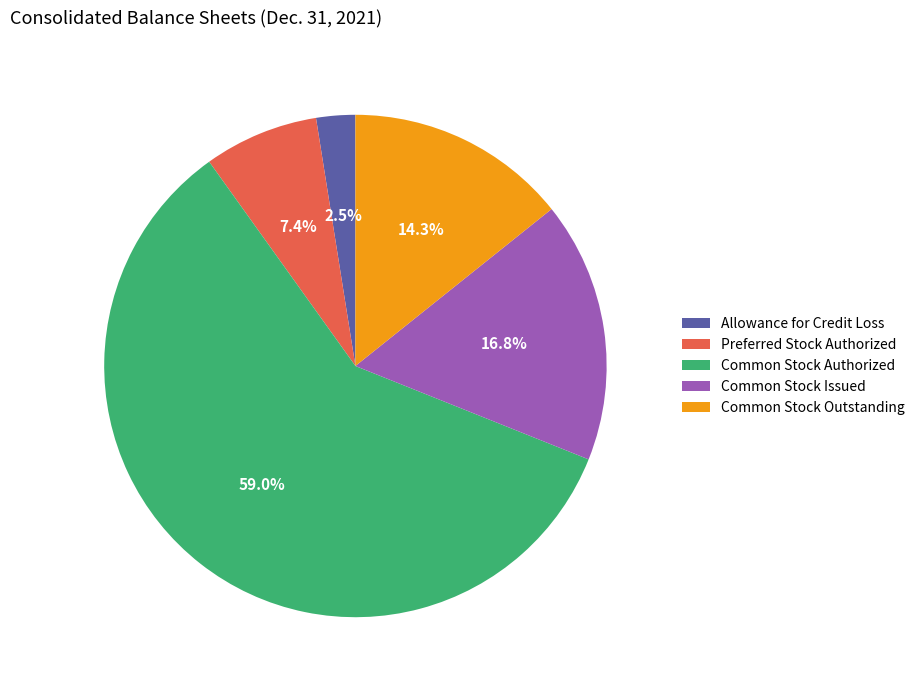

Does Common Stock Issued account for over 50% of the chart?

No